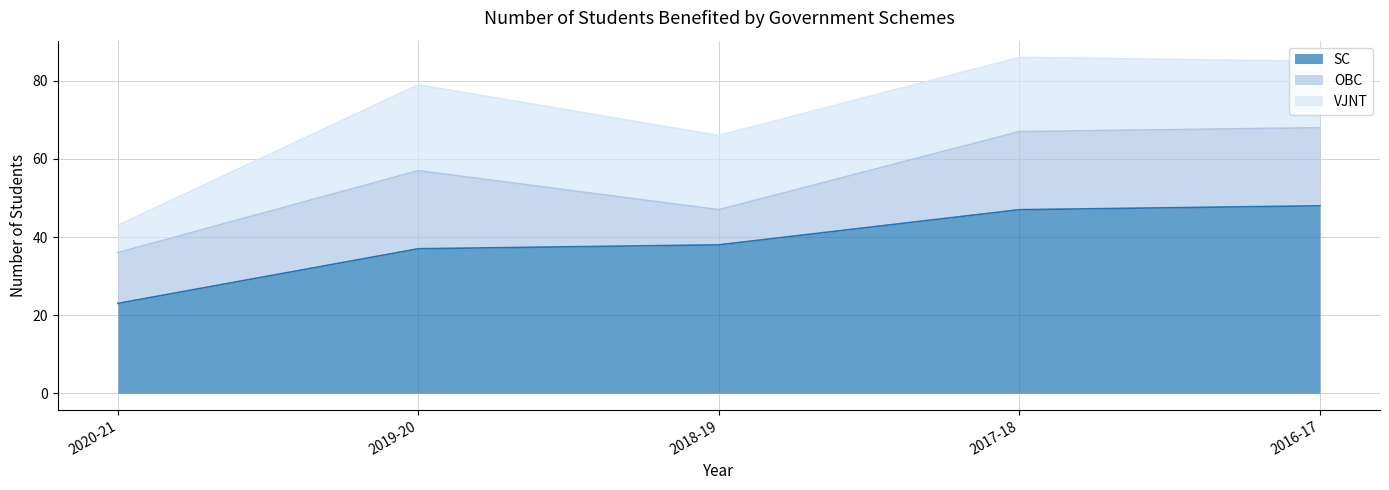

How many values in the VJNT series are below 19?

2